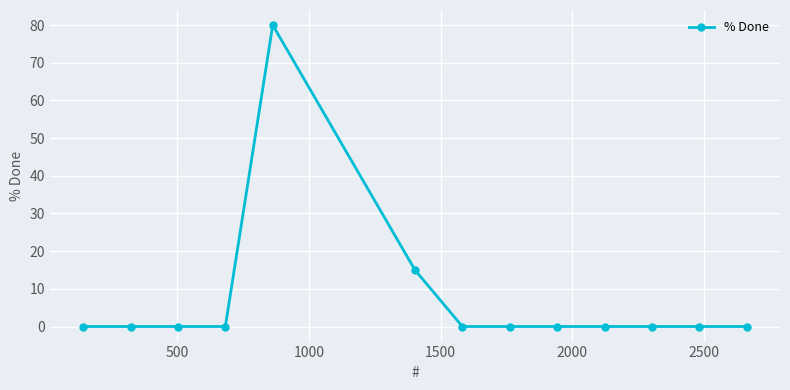

True or false: the data has more than 0 interior local peaks.

True